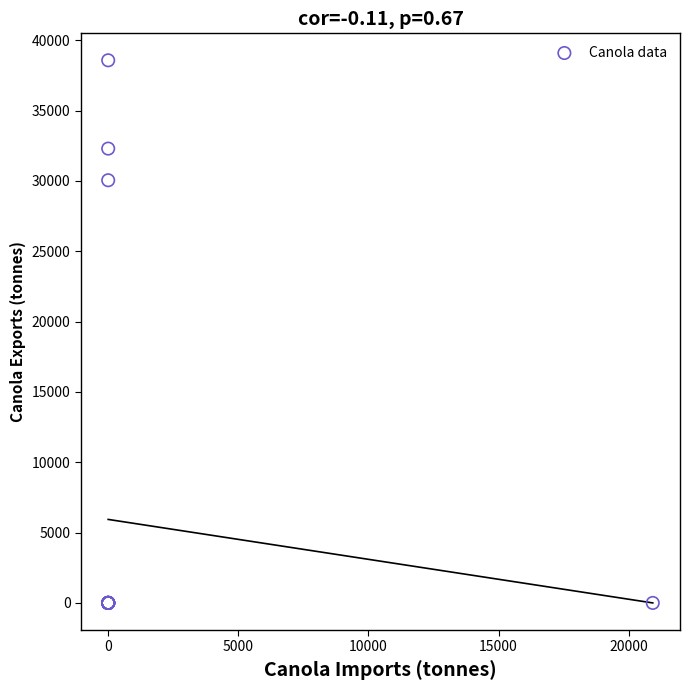

What Y value in the scatter plot is closest to 19287?

30047